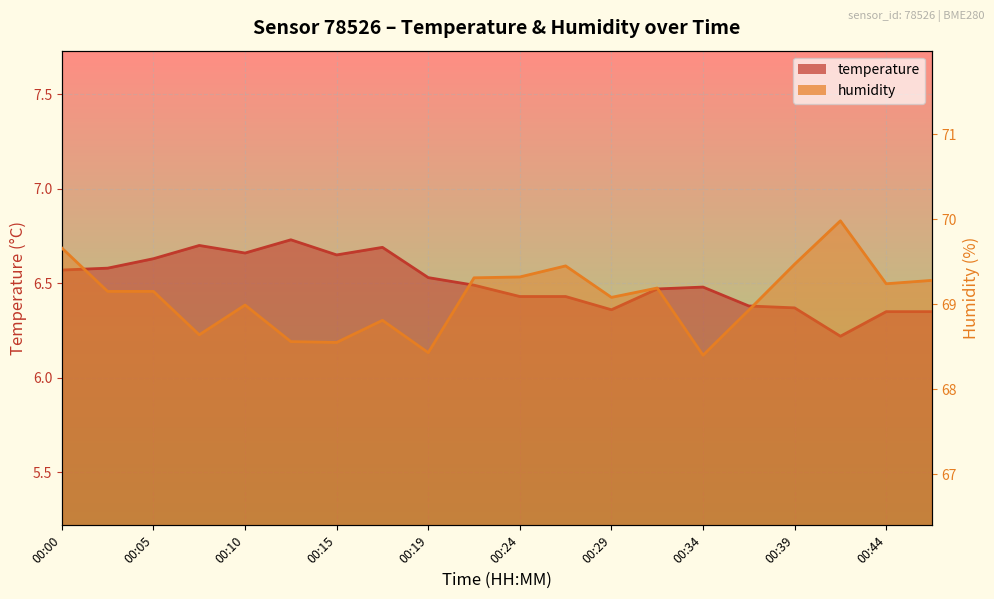

How many lines are shown in the chart?

2